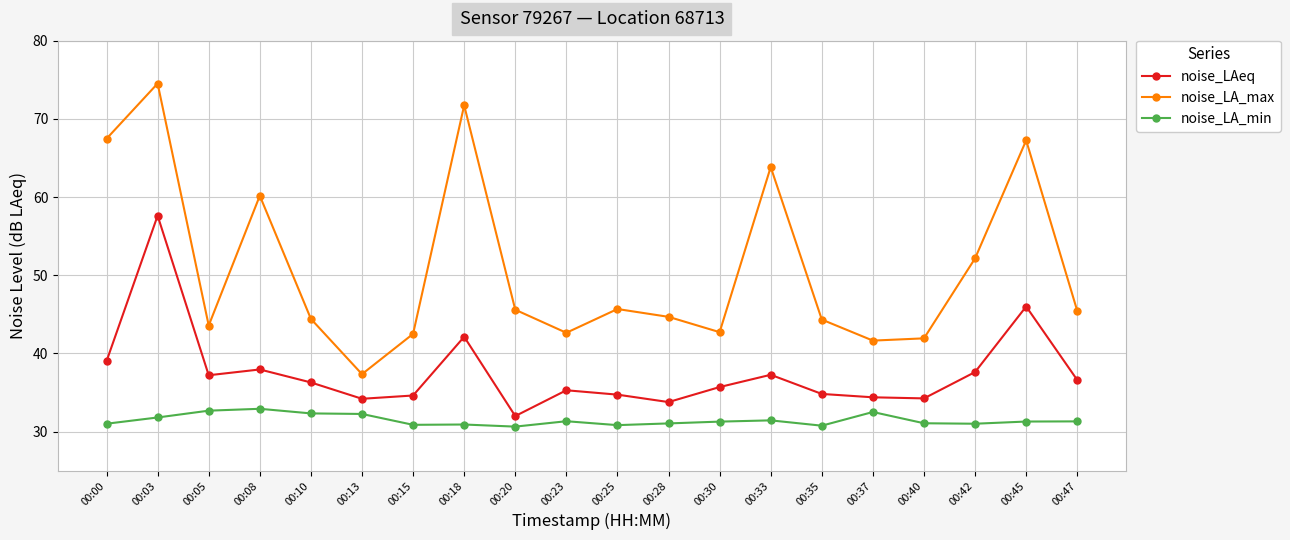

At which label does noise_LA_max first exceed 45?

00:00